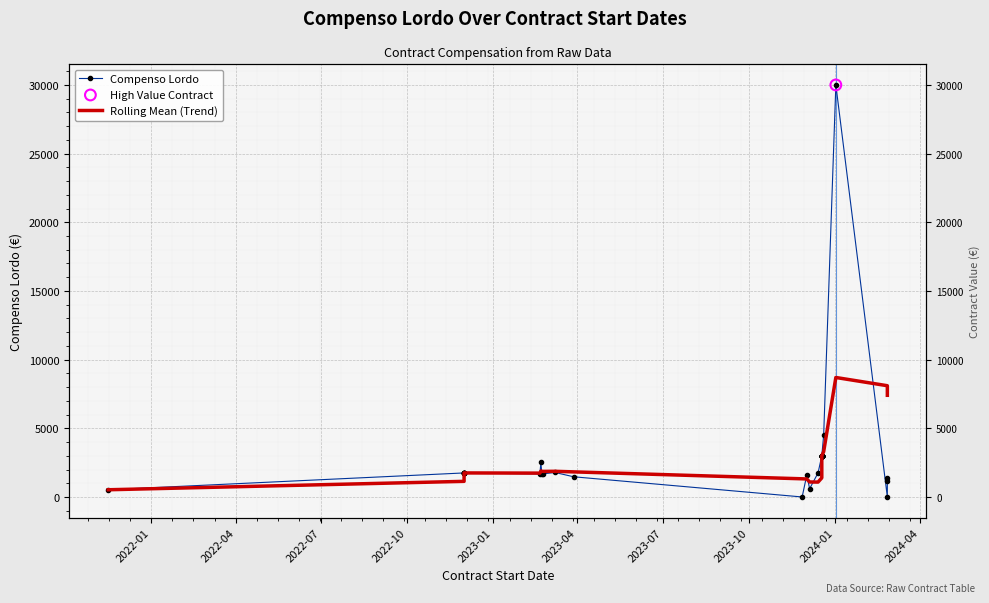

Which series contains the lowest Y value?

Compenso Lordo